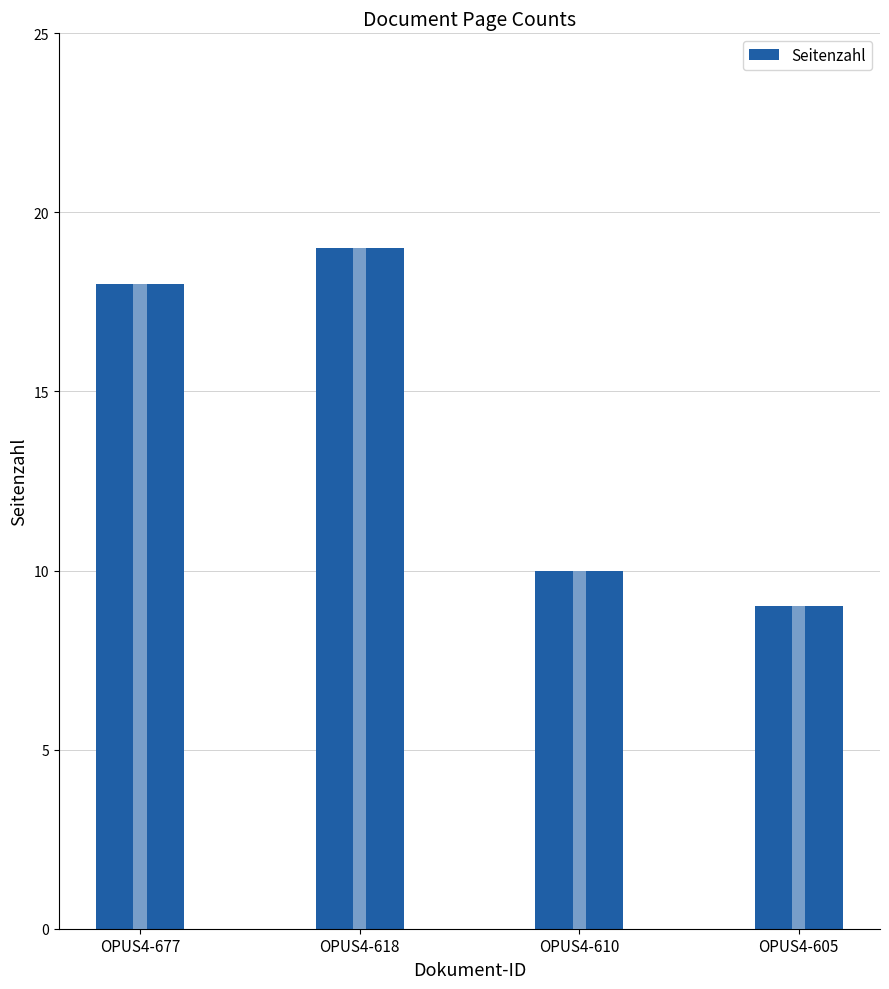

Reading left to right, transcribe all the data shown in this chart.

18	19	10	9